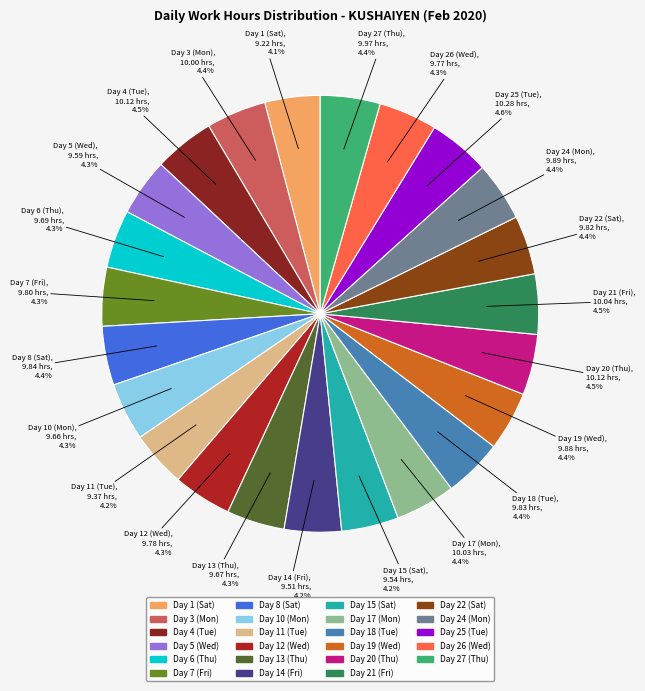

Approximately how many times larger is the value at Day 19 (Wed) compared to Day 27 (Thu)?

1.0